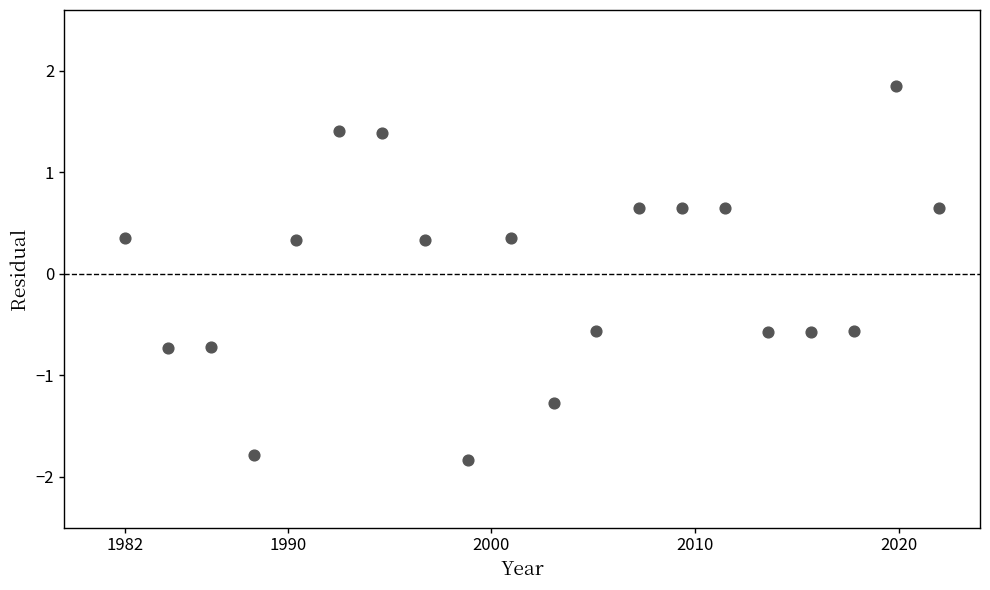

What is the range of Y values (max minus min)?

3.7